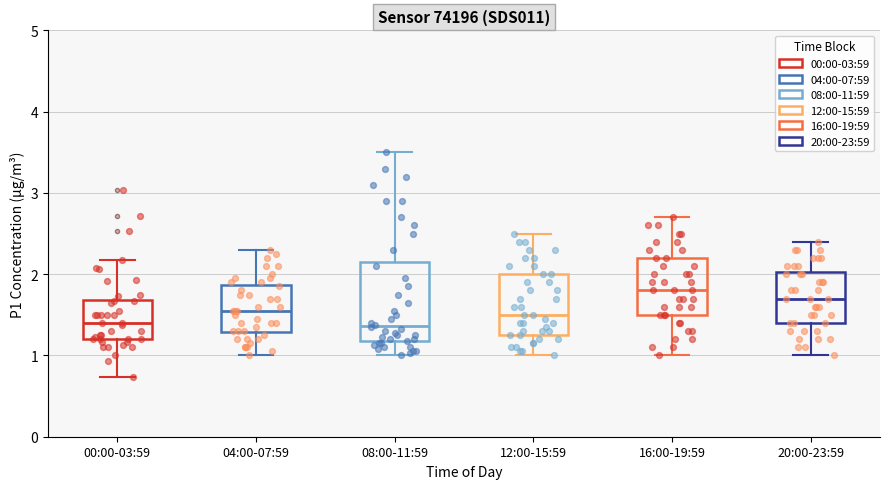

Reading left to right, read every box against the y-axis: the position of its median line, the range the box covers, and the ends of its whiskers. The values are not printed on the chart, so give them approximately, as read against the axis.

00:00-03:59: median 1.4, box 1.2 to 1.7, whiskers 0.7 to 2.2
04:00-07:59: median 1.6, box 1.3 to 1.9, whiskers 1.0 to 2.3
08:00-11:59: median 1.4, box 1.2 to 2.2, whiskers 1.0 to 3.5
12:00-15:59: median 1.5, box 1.3 to 2.0, whiskers 1.0 to 2.5
16:00-19:59: median 1.8, box 1.5 to 2.2, whiskers 1.0 to 2.7
20:00-23:59: median 1.7, box 1.4 to 2.0, whiskers 1.0 to 2.4